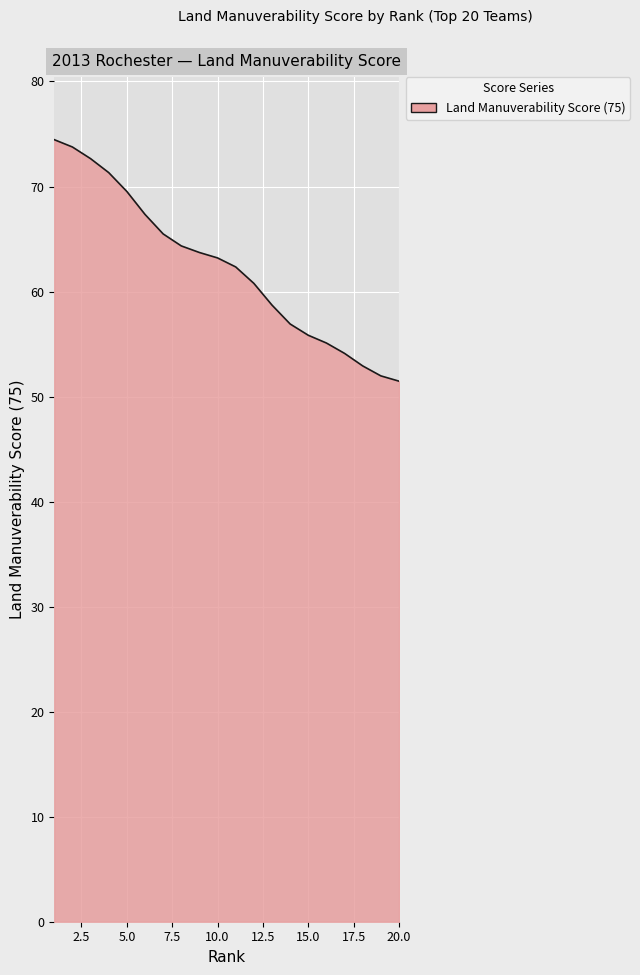

What is the smallest value displayed?

51.5